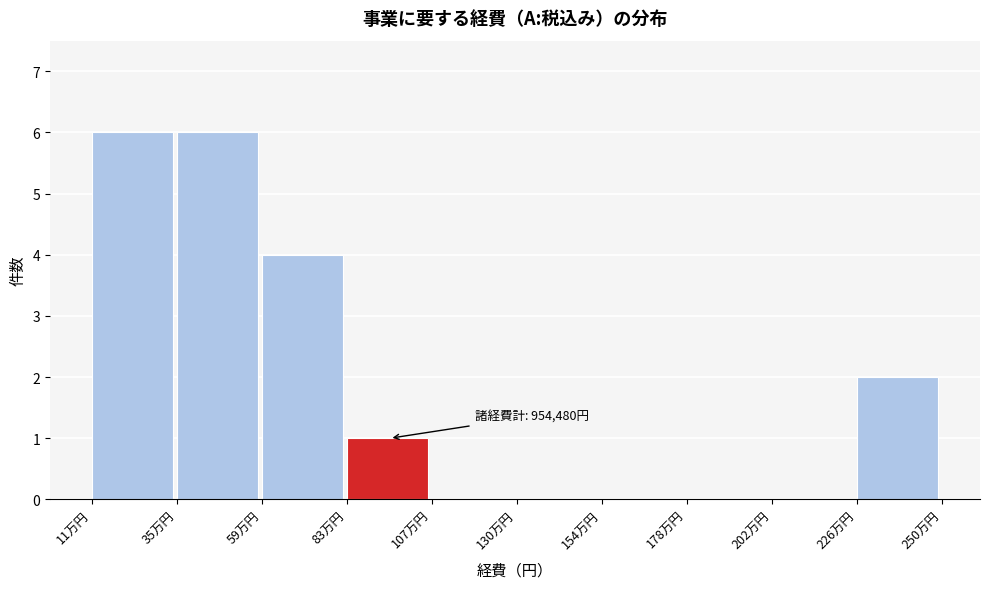

Reading left to right, what are all the values shown in this chart?

11万円=6	35万円=6	59万円=4	83万円=1	107万円=0	130万円=0	154万円=0	178万円=0	202万円=0	226万円=2